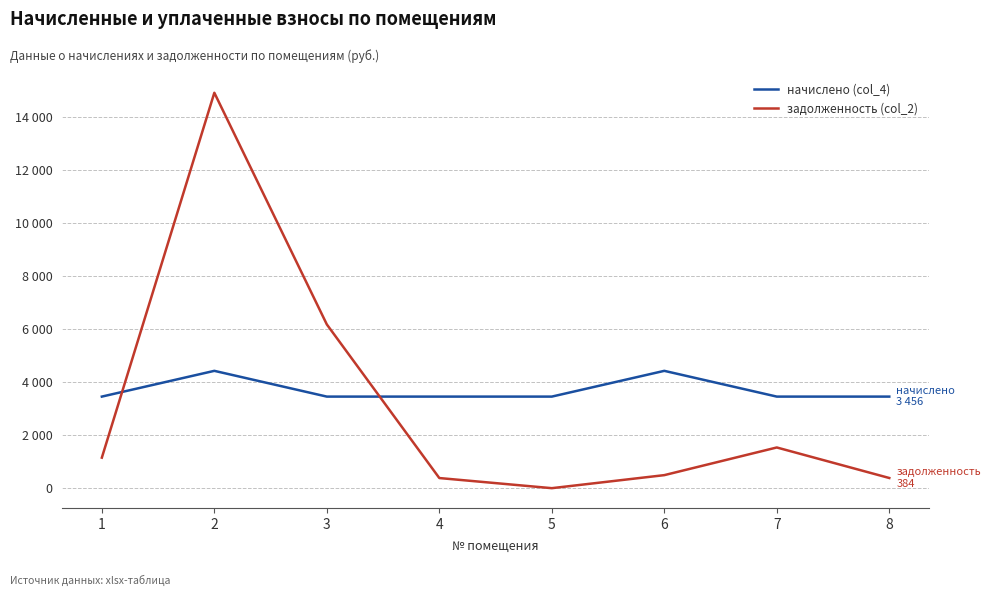

What is the sum of all задолженность (col_2) values?

25048.7